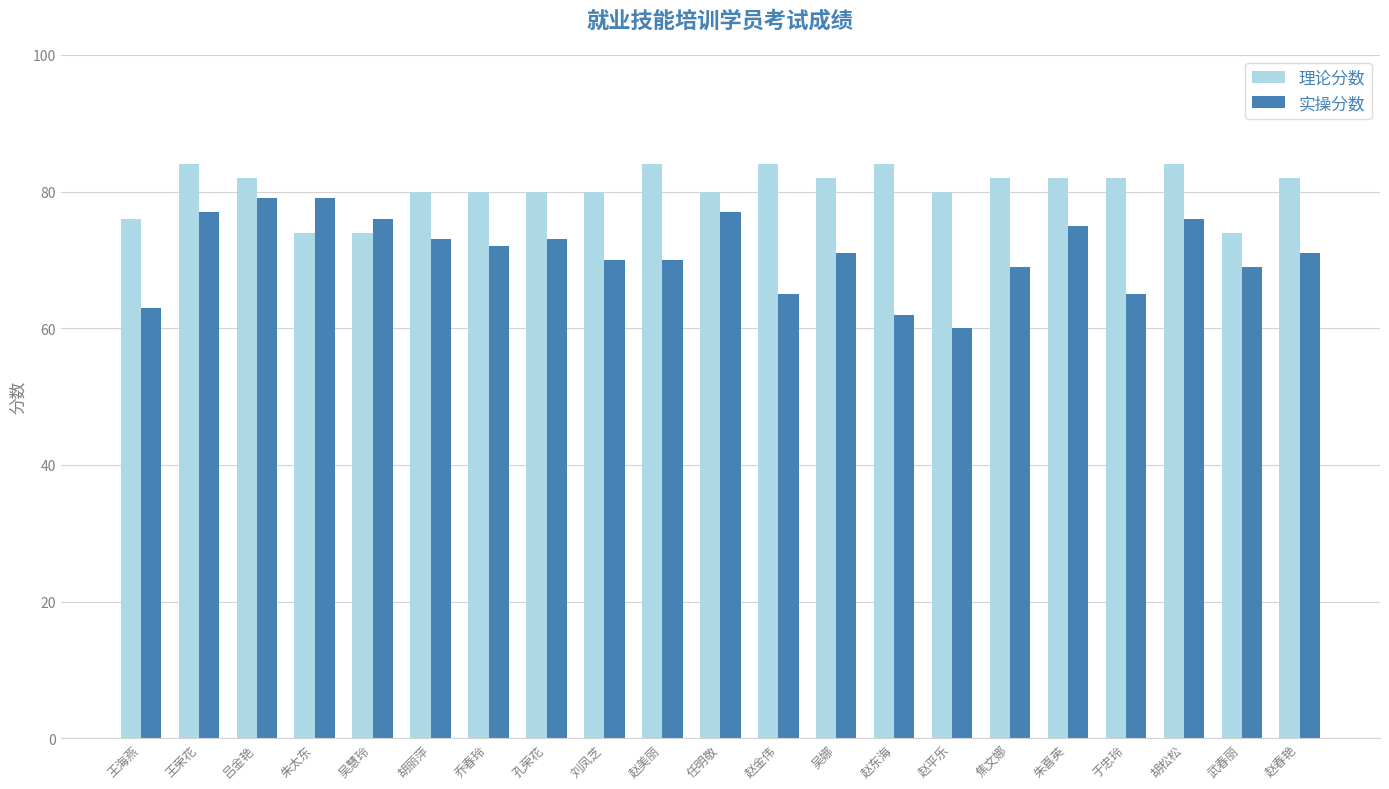

Reading left to right, what are all the values shown in this chart?

理论分数: 王海燕=76	王荣花=84	吕金艳=82	朱太东=74	吴慧玲=74	胡丽萍=80	乔春玲=80	孔荣花=80	刘凤芝=80	赵美丽=84	任明敬=80	赵金伟=84	吴娜=82	赵东海=84	赵平乐=80	焦文娜=82	朱喜英=82	于忠玲=82	胡松松=84	武春丽=74	赵春艳=82
实操分数: 王海燕=63	王荣花=77	吕金艳=79	朱太东=79	吴慧玲=76	胡丽萍=73	乔春玲=72	孔荣花=73	刘凤芝=70	赵美丽=70	任明敬=77	赵金伟=65	吴娜=71	赵东海=62	赵平乐=60	焦文娜=69	朱喜英=75	于忠玲=65	胡松松=76	武春丽=69	赵春艳=71